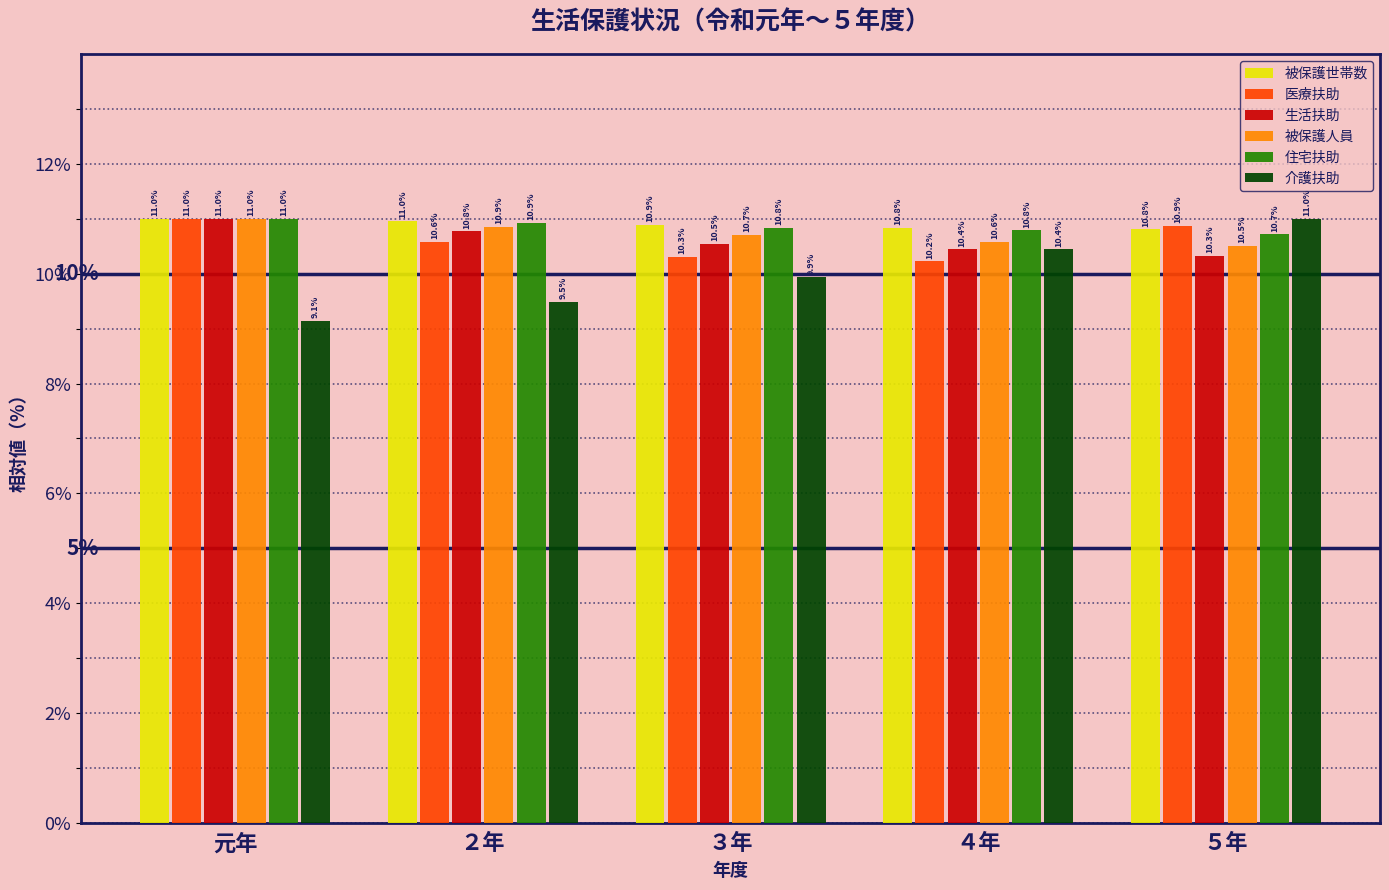

Which series has the widest spread of values?

介護扶助